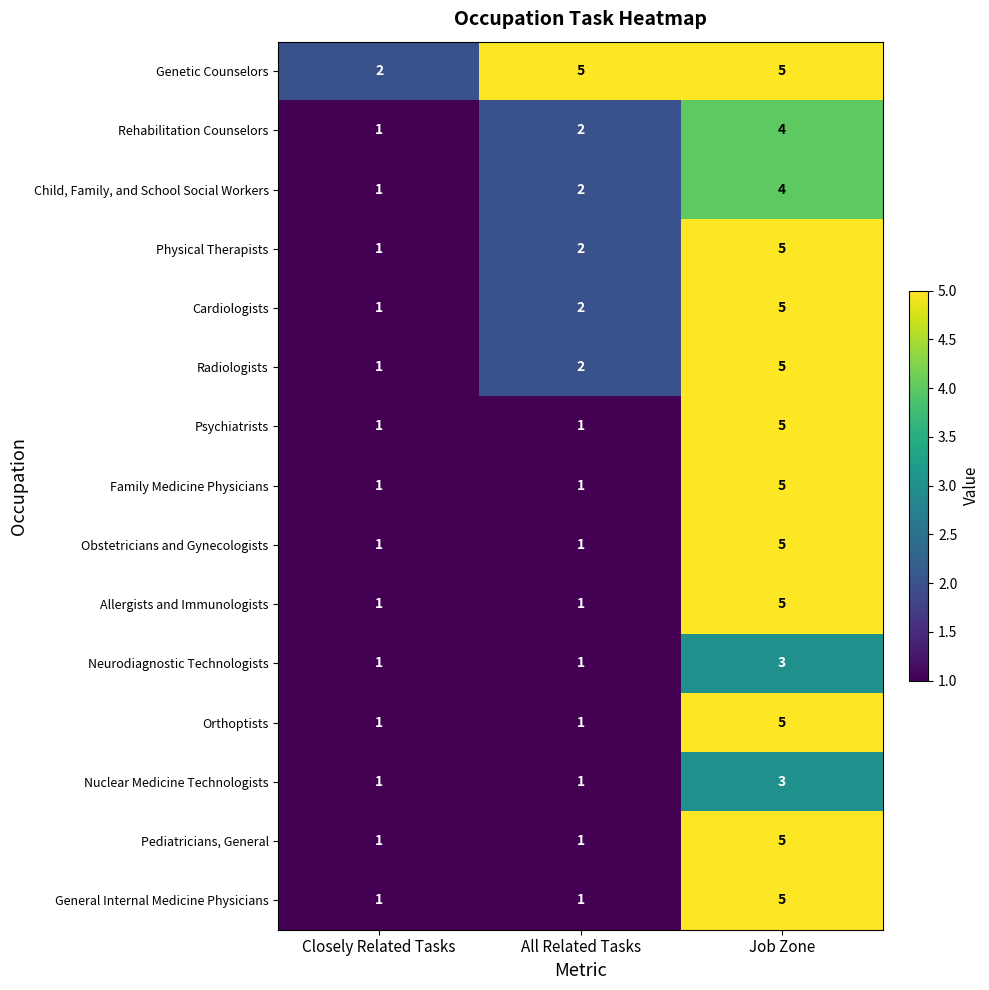

What is the average value of the Physical Therapists series?

3